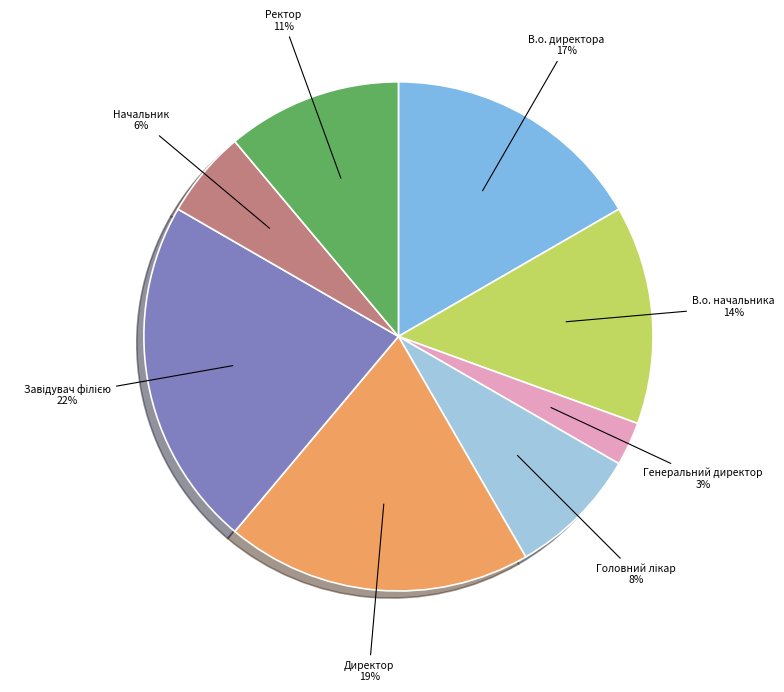

The Генеральний директор slice represents 3% of the pie. True or false?

True